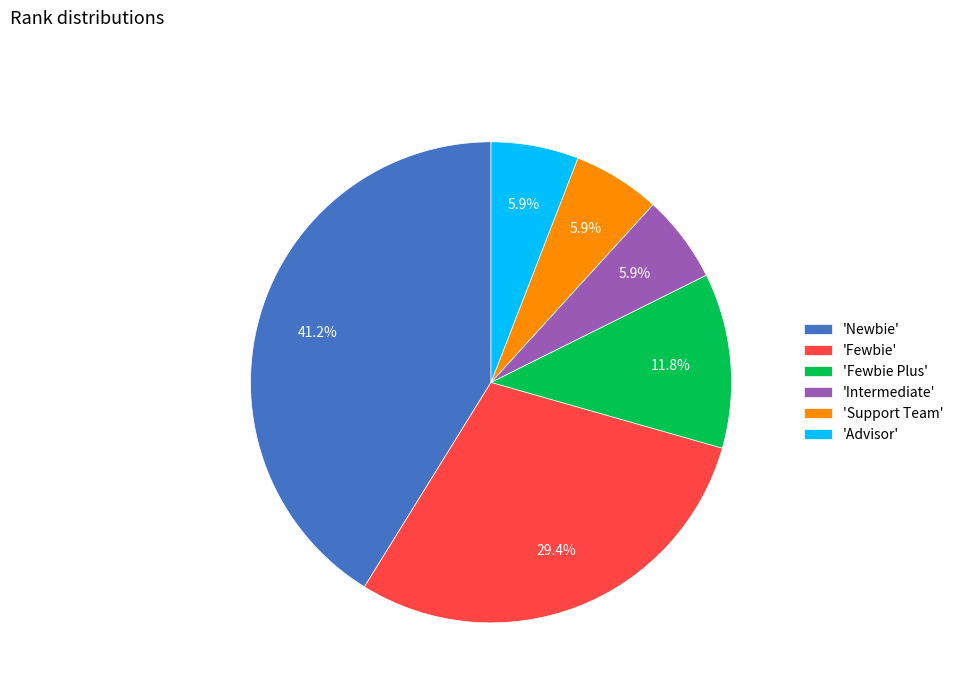

Is there any slice that represents more than half of the pie?

No